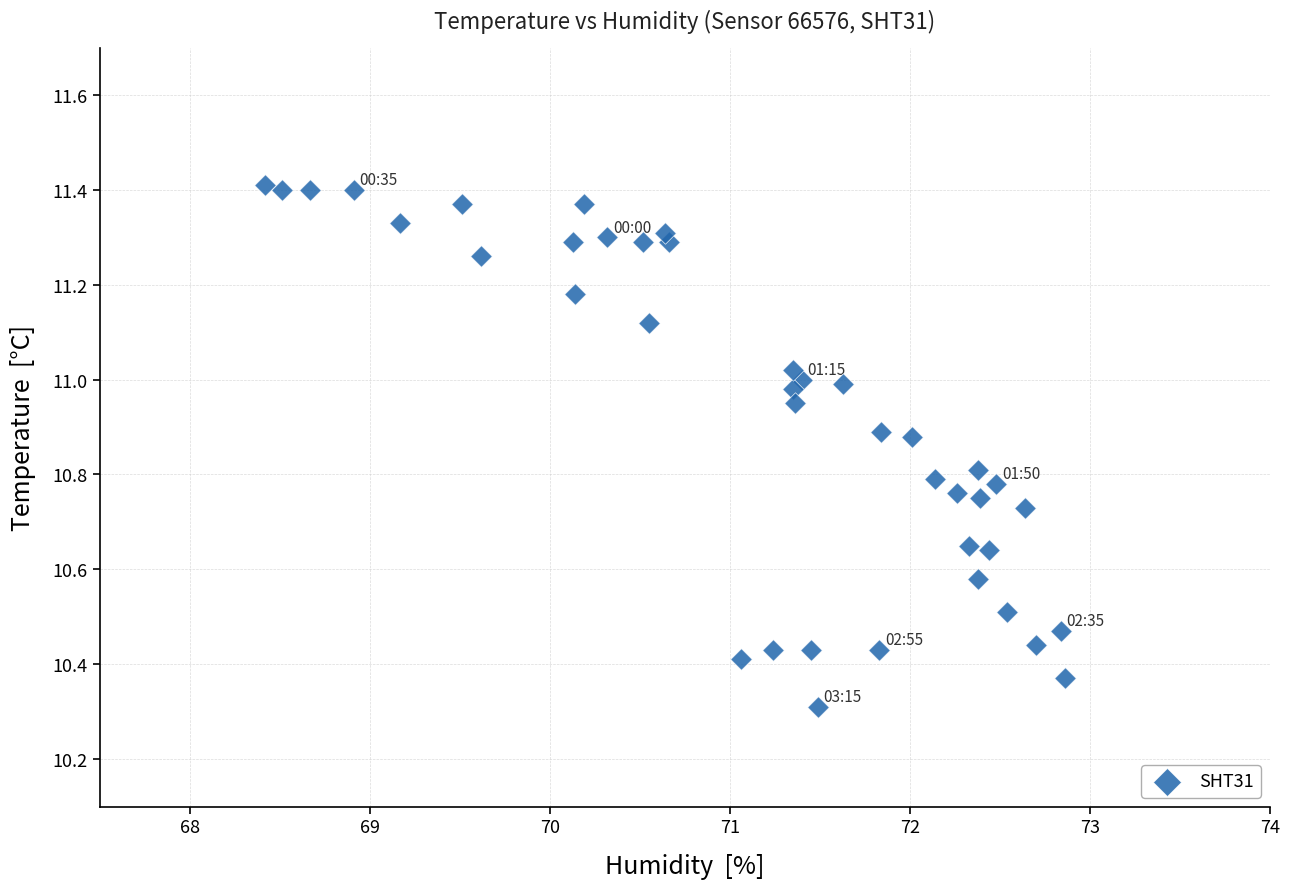

What Y value in the scatter plot is closest to 10?

10.3